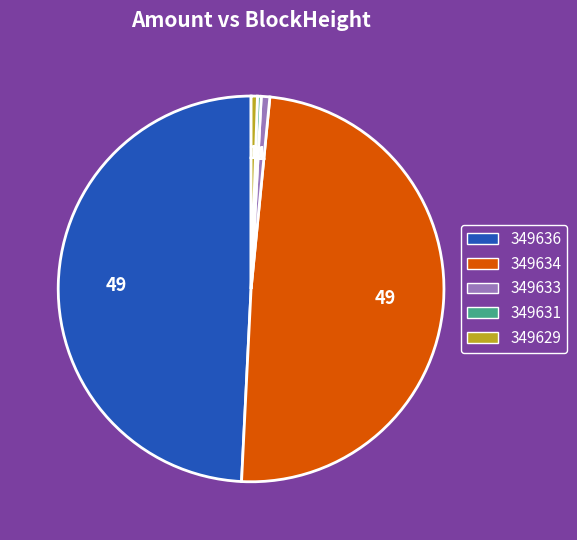

Do 349633 and 349629 together represent more than half of the pie?

No